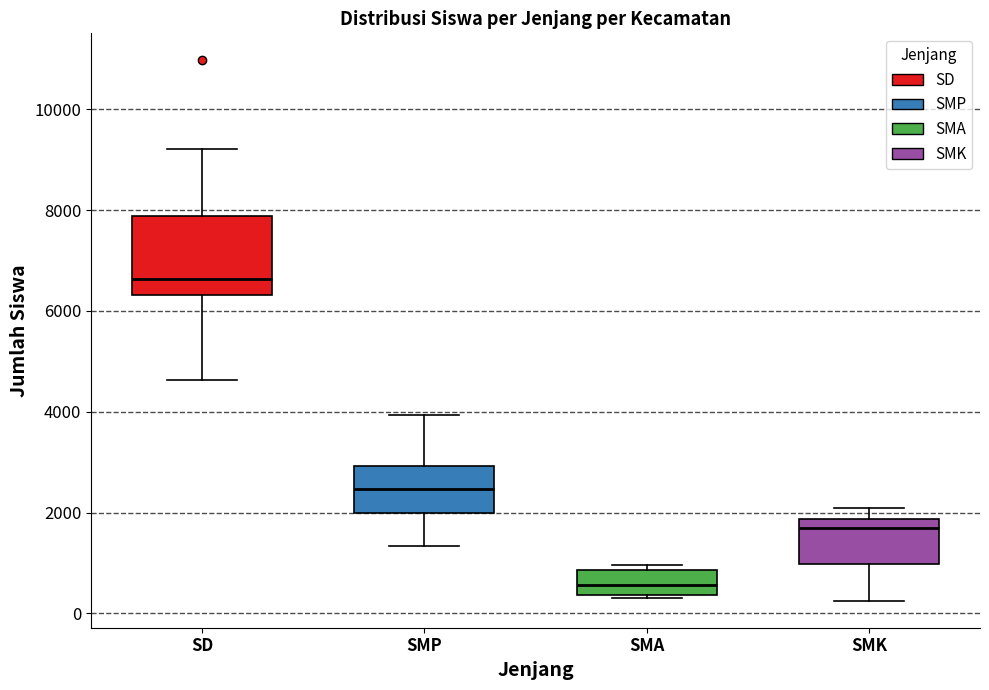

Reading left to right, read every box against the y-axis: the position of its median line, the range the box covers, and the ends of its whiskers. The values are not printed on the chart, so give them approximately, as read against the axis.

SD: median 6600, box 6400 to 7800, whiskers 4600 to 9200
SMP: median 2400, box 2000 to 3000, whiskers 1400 to 4000
SMA: median 600, box 400 to 800, whiskers 400 to 1000
SMK: median 1600, box 1000 to 1800, whiskers 200 to 2000